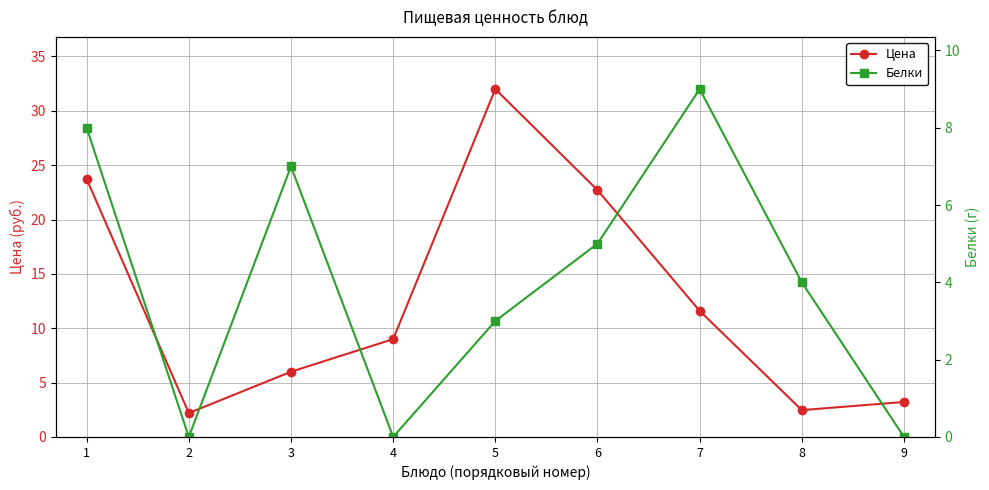

What is the value of the Белки point at the 6th from the left?

5.0